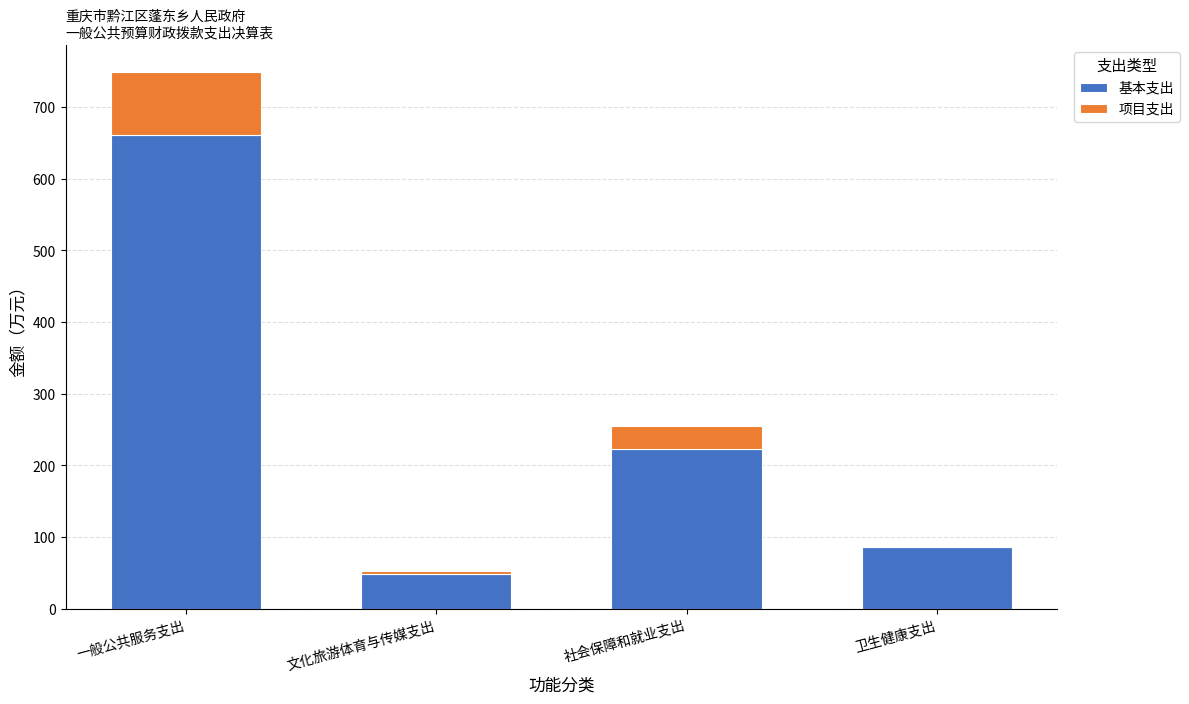

What is the maximum value for 基本支出?

660.9